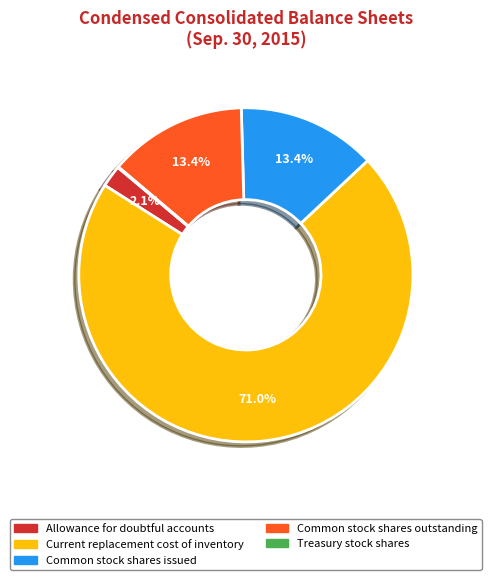

Is the sum of Common stock shares outstanding and Allowance for doubtful accounts greater than half?

No